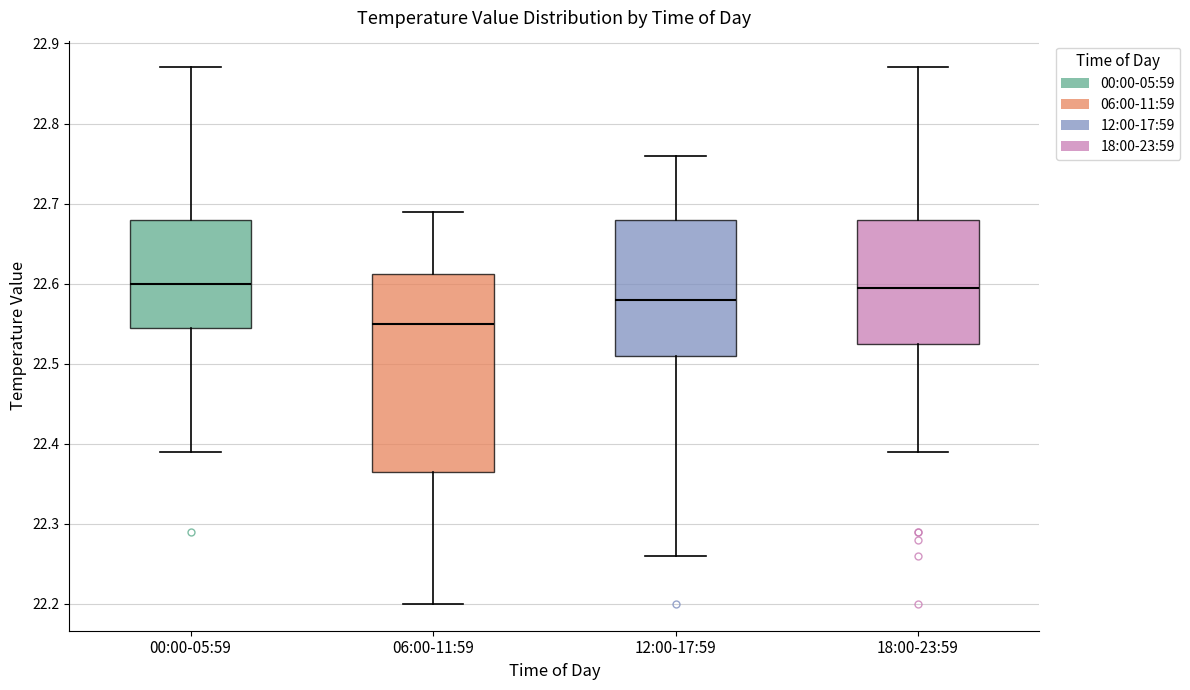

Reading left to right, transcribe this box plot: for each box, give where its median line is, the range the box spans, and where its two whiskers end, as read against the y-axis. The values are not printed on the chart, so give them approximately, as read against the axis.

00:00-05:59: median 22.60, box 22.55 to 22.68, whiskers 22.39 to 22.87
06:00-11:59: median 22.55, box 22.37 to 22.61, whiskers 22.20 to 22.69
12:00-17:59: median 22.58, box 22.51 to 22.68, whiskers 22.26 to 22.76
18:00-23:59: median 22.60, box 22.53 to 22.68, whiskers 22.39 to 22.87